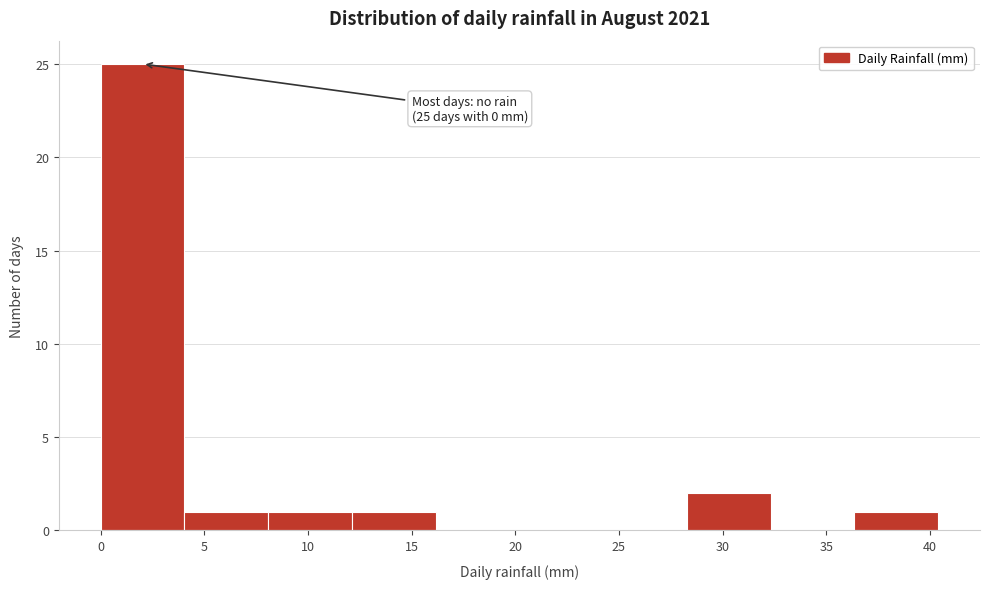

Over which range of the x-axis is the bar tallest?

0.0 to 4.0